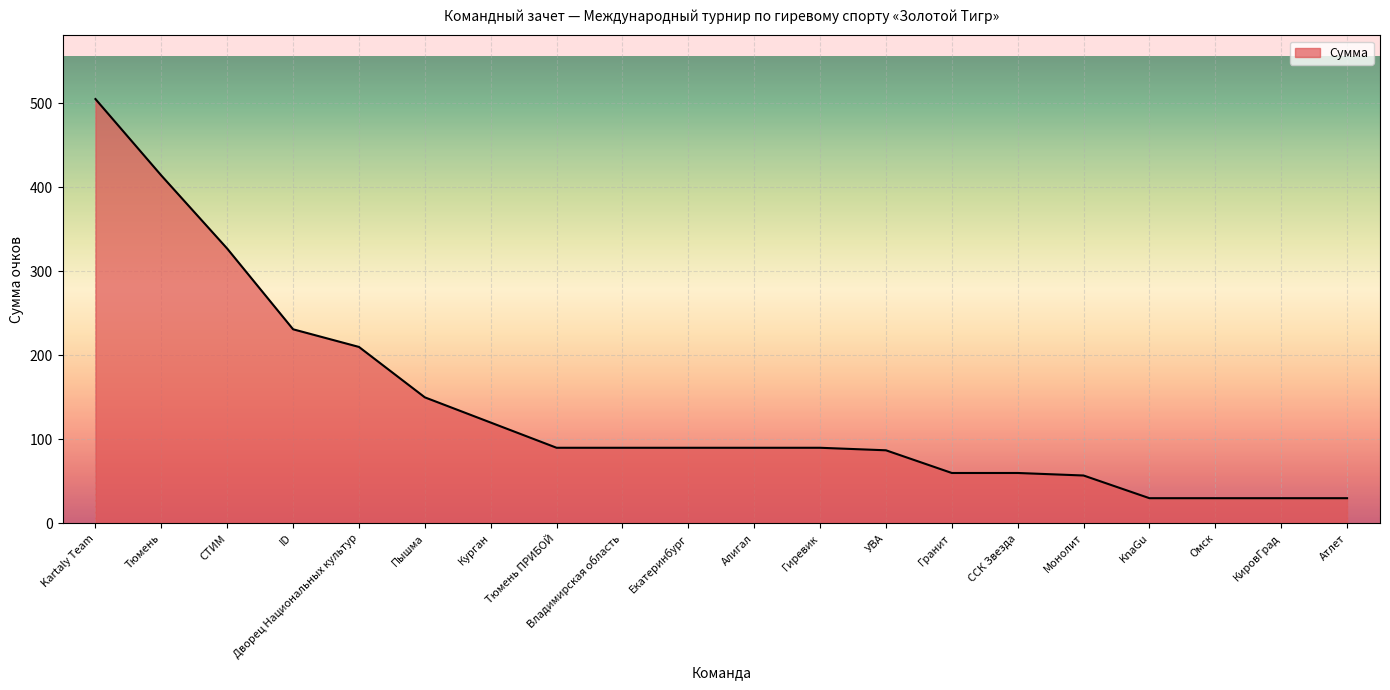

What is the change in value from Дворец Национальных культур to Омск?

-180